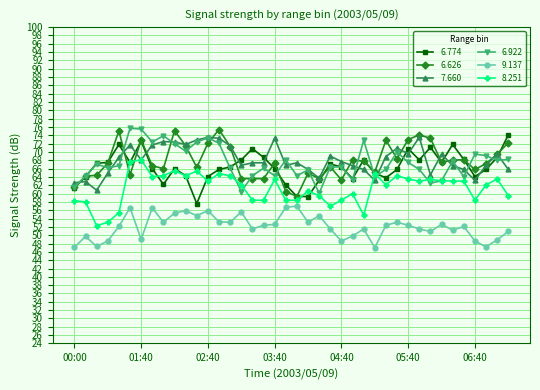

True or false: 7.660 has more than 2 points higher than both neighbors.

True